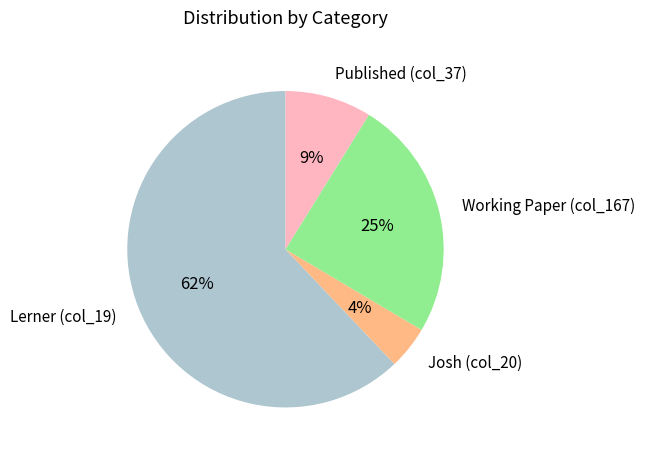

Rank the categories by value from lowest to highest.

Josh (col_20), Published (col_37), Working Paper (col_167), Lerner (col_19)